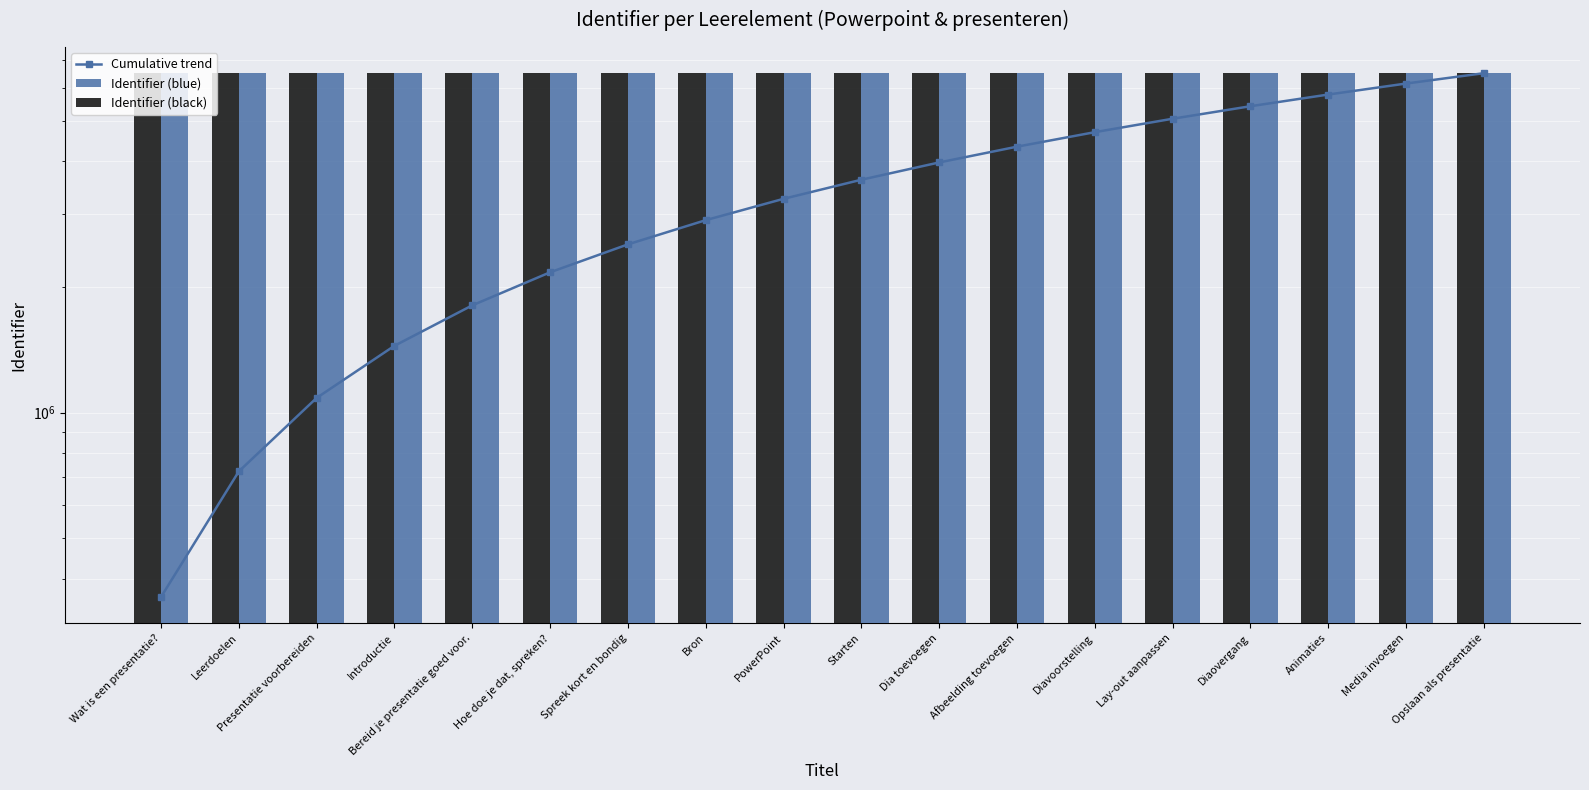

The value of Identifier (black) at Dia toevoegen is 1590346.2. True or false?

False